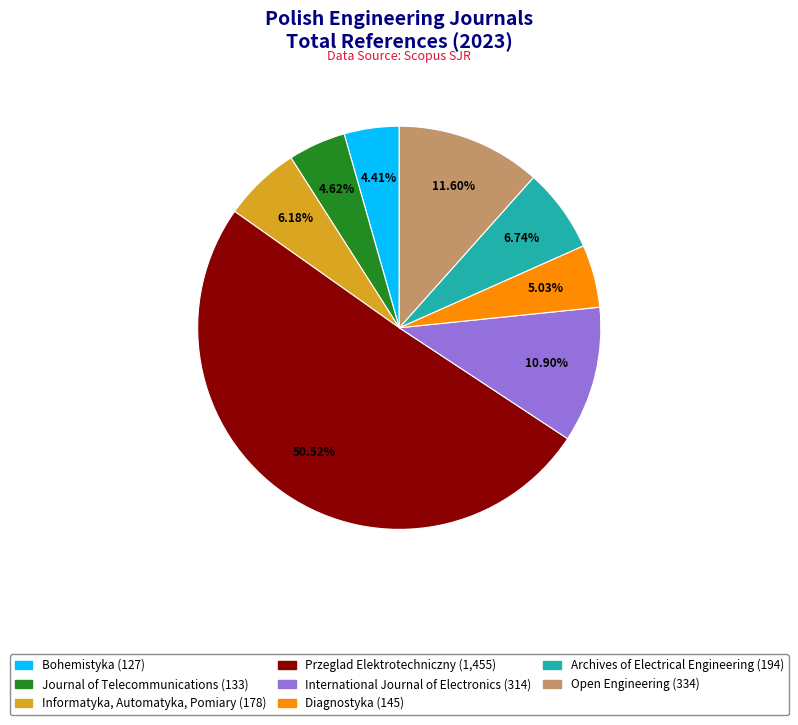

To the nearest percent, what portion does Diagnostyka represent?

5%